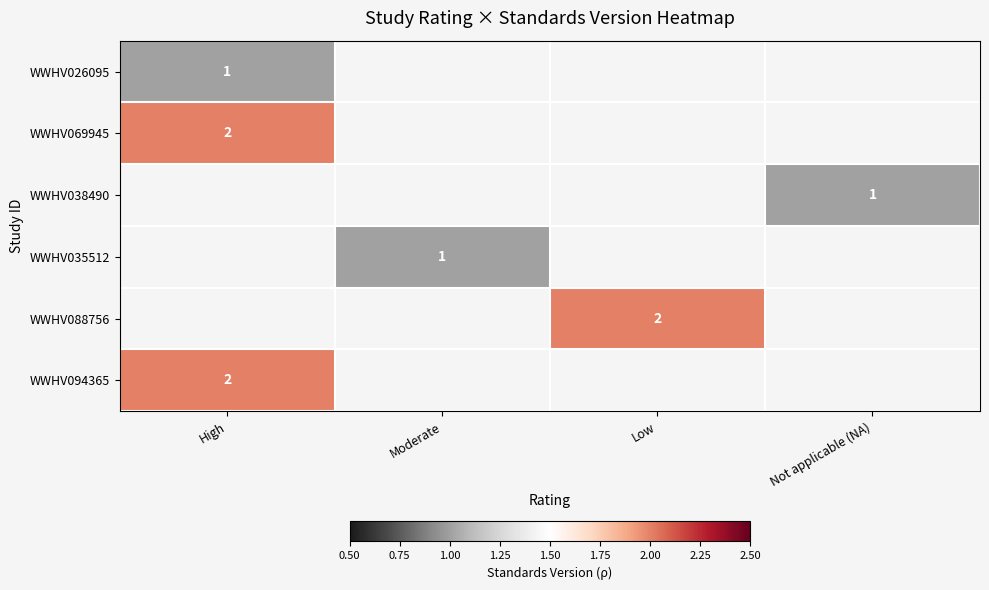

Is the value of WWHV026095 at High greater than the value of WWHV088756 at Low?

No